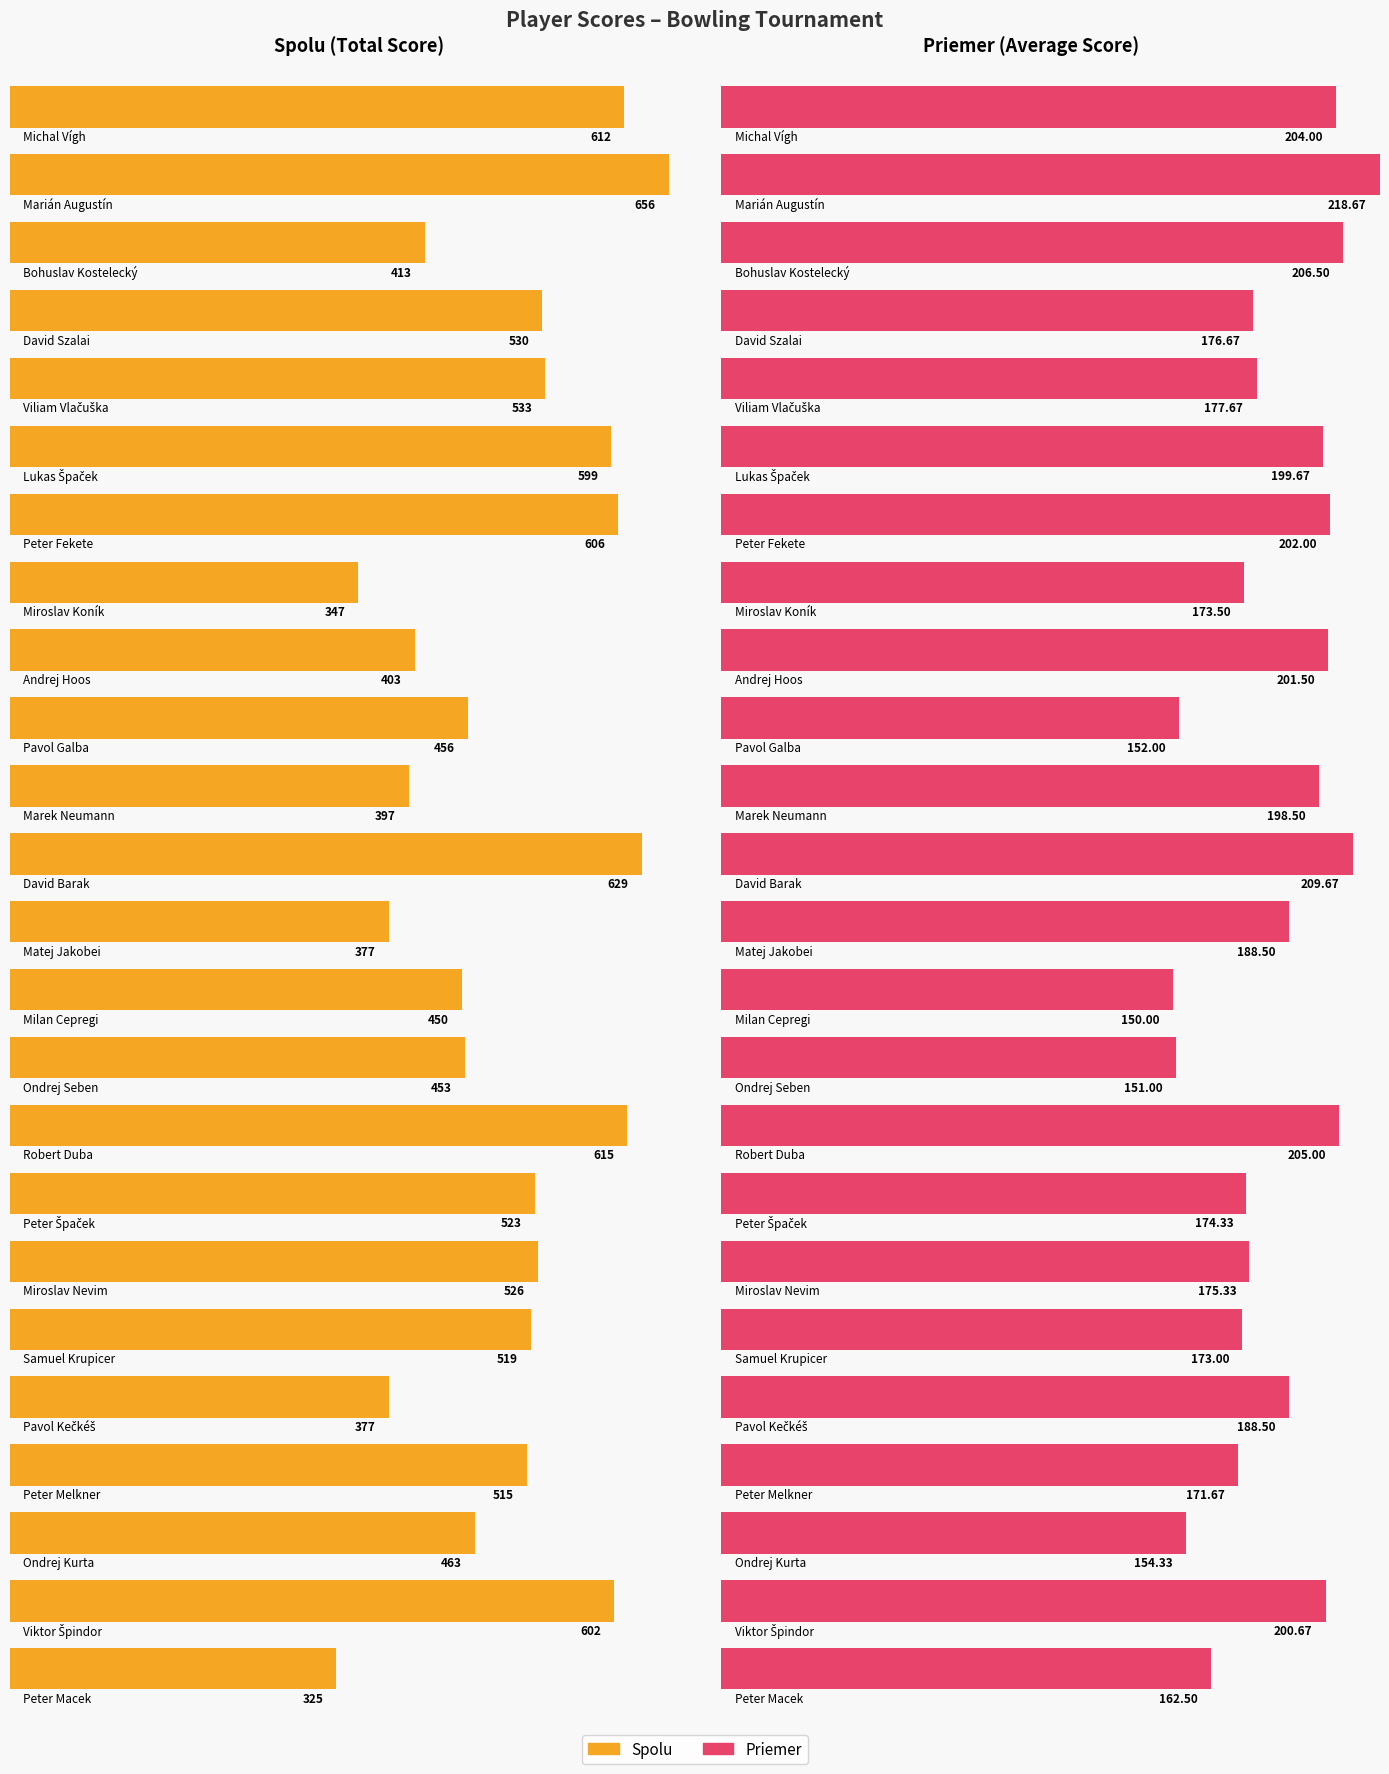

What is the label of the 15th bar from the right?

Pavol Galba